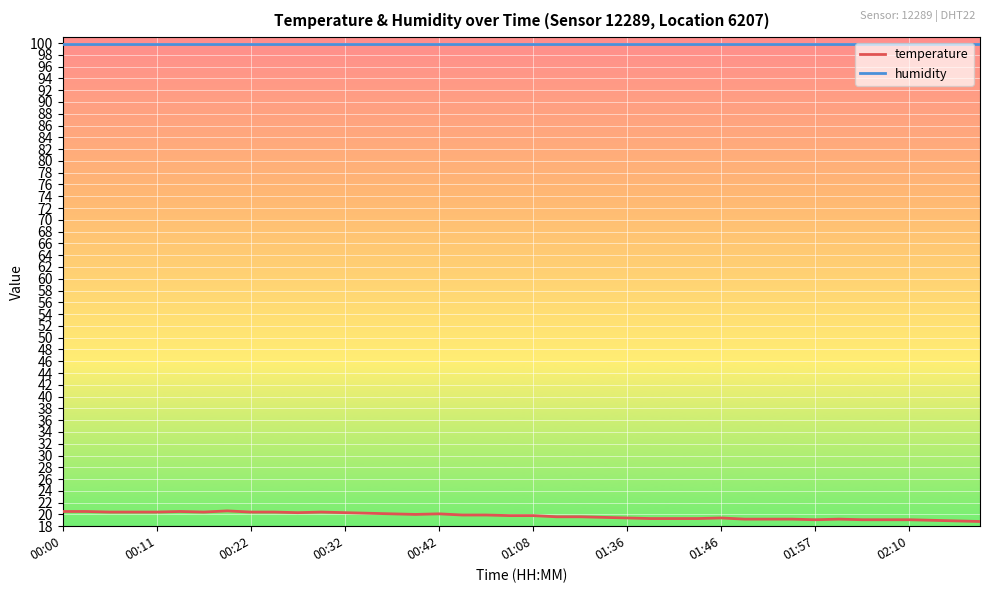

Rank the series by their maximum value, from lowest to highest.

temperature, humidity